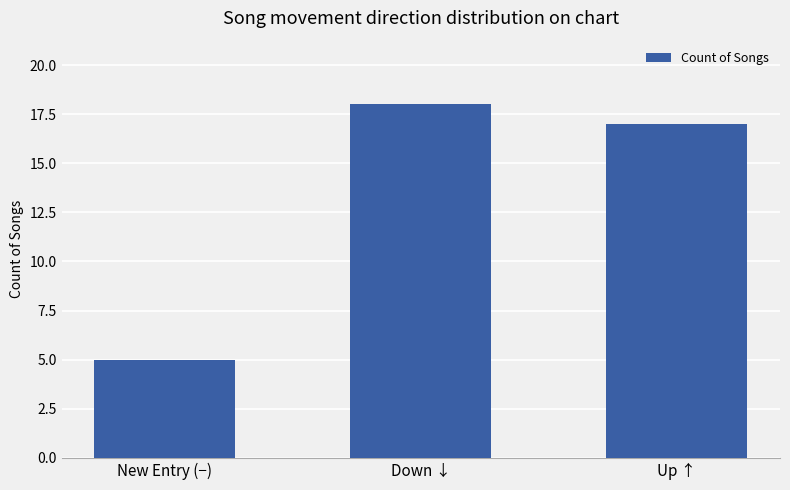

What is the change in value from New Entry (−) to Up ↑?

+12